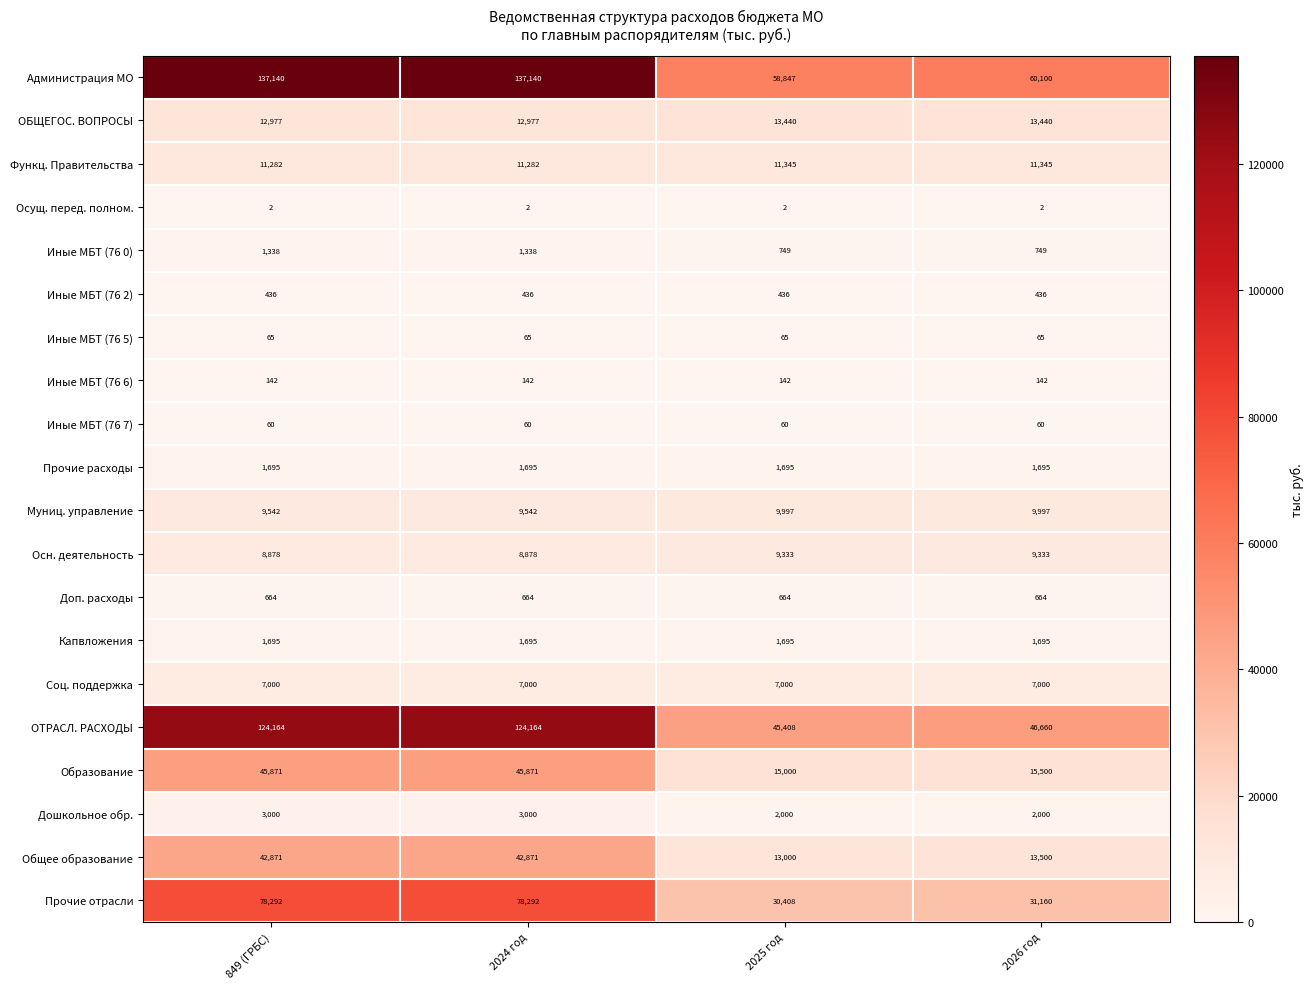

What is the difference between the highest and lowest values at 2026 год?

60098